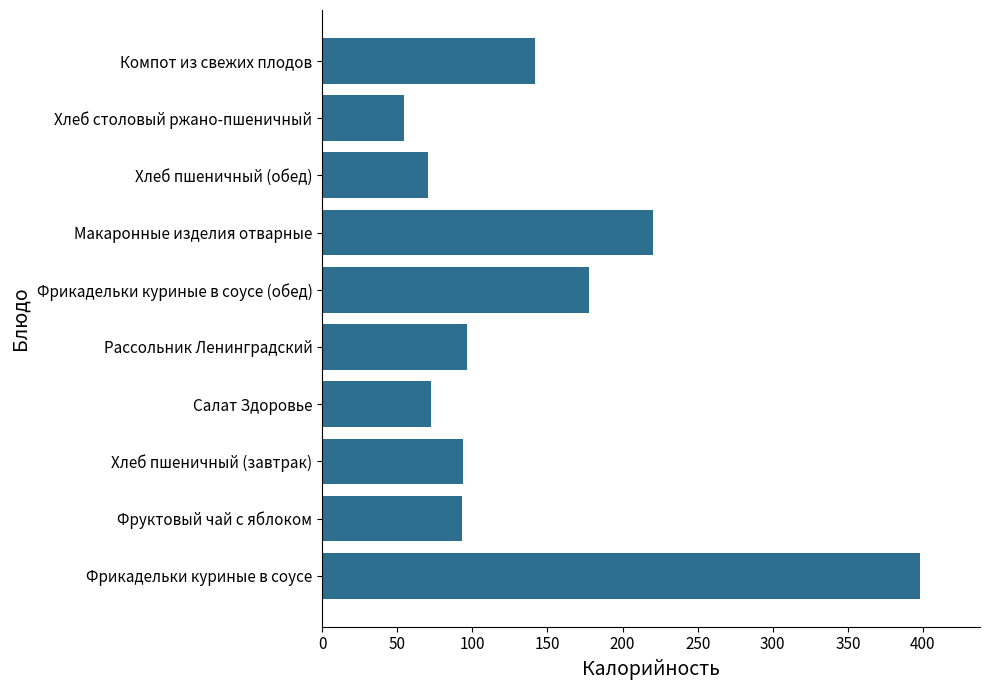

How many data points are above 96?

5